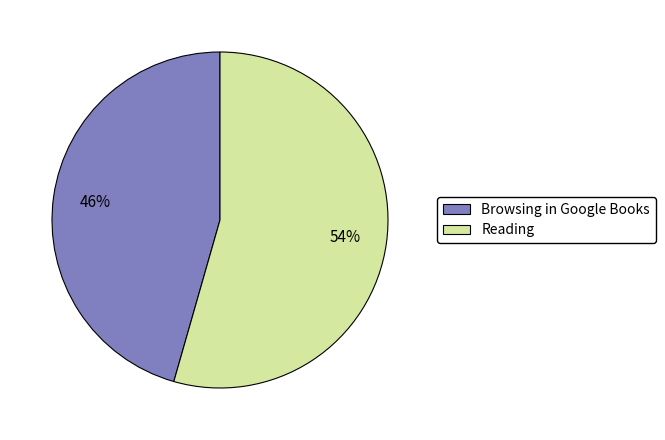

Which slice represents more than half of the pie?

Reading